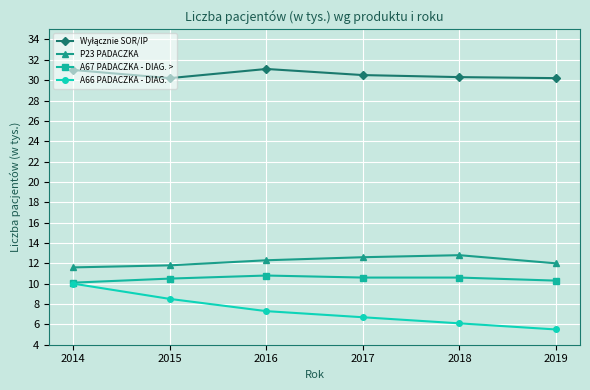

In P23 PADACZKA, how many points are higher than both neighbors (excluding endpoints)?

1